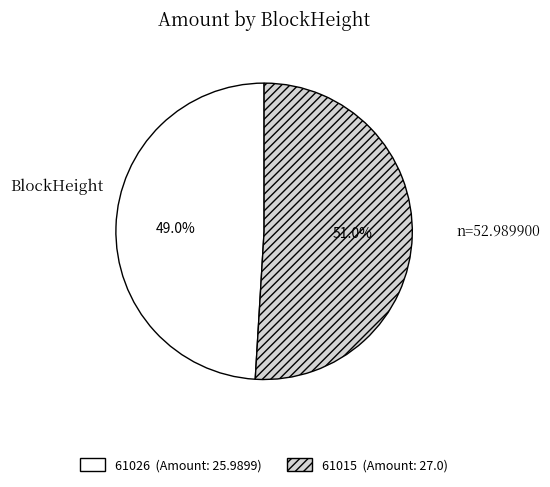

What is the largest slice in the pie chart?

61015